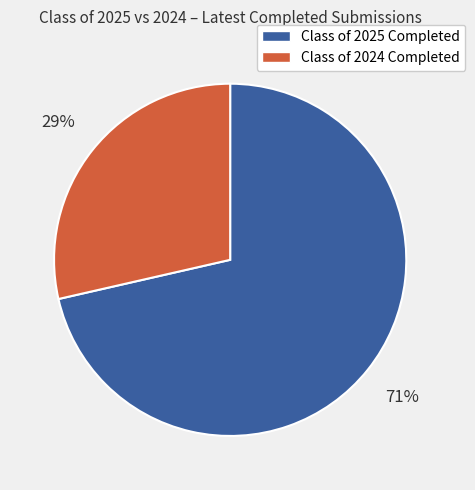

How many segments does this pie chart have?

2